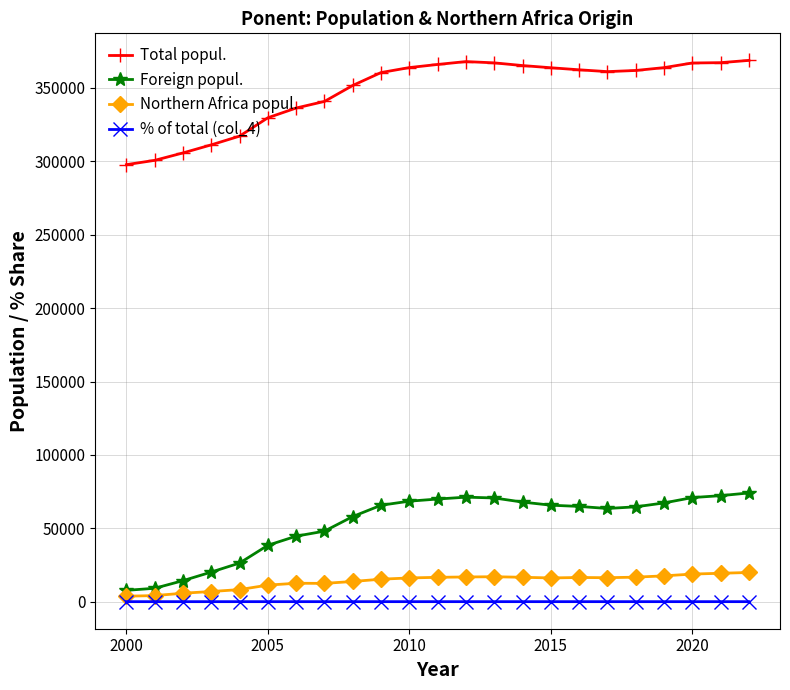

What is the maximum value for Foreign popul.?

74065.0